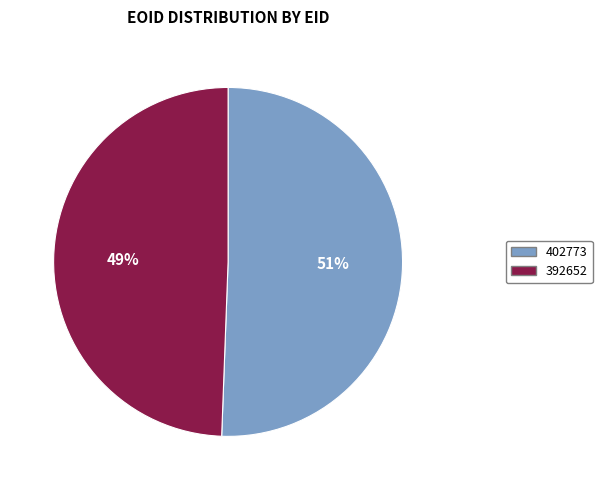

Which slice represents more than half of the pie?

402773